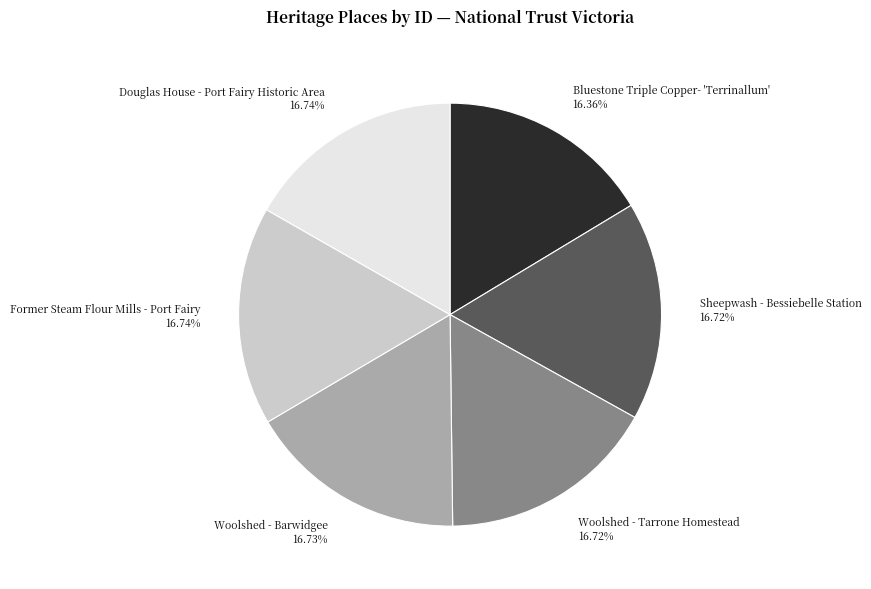

Do Woolshed - Barwidgee and Former Steam Flour Mills - Port Fairy together represent more than half of the pie?

No